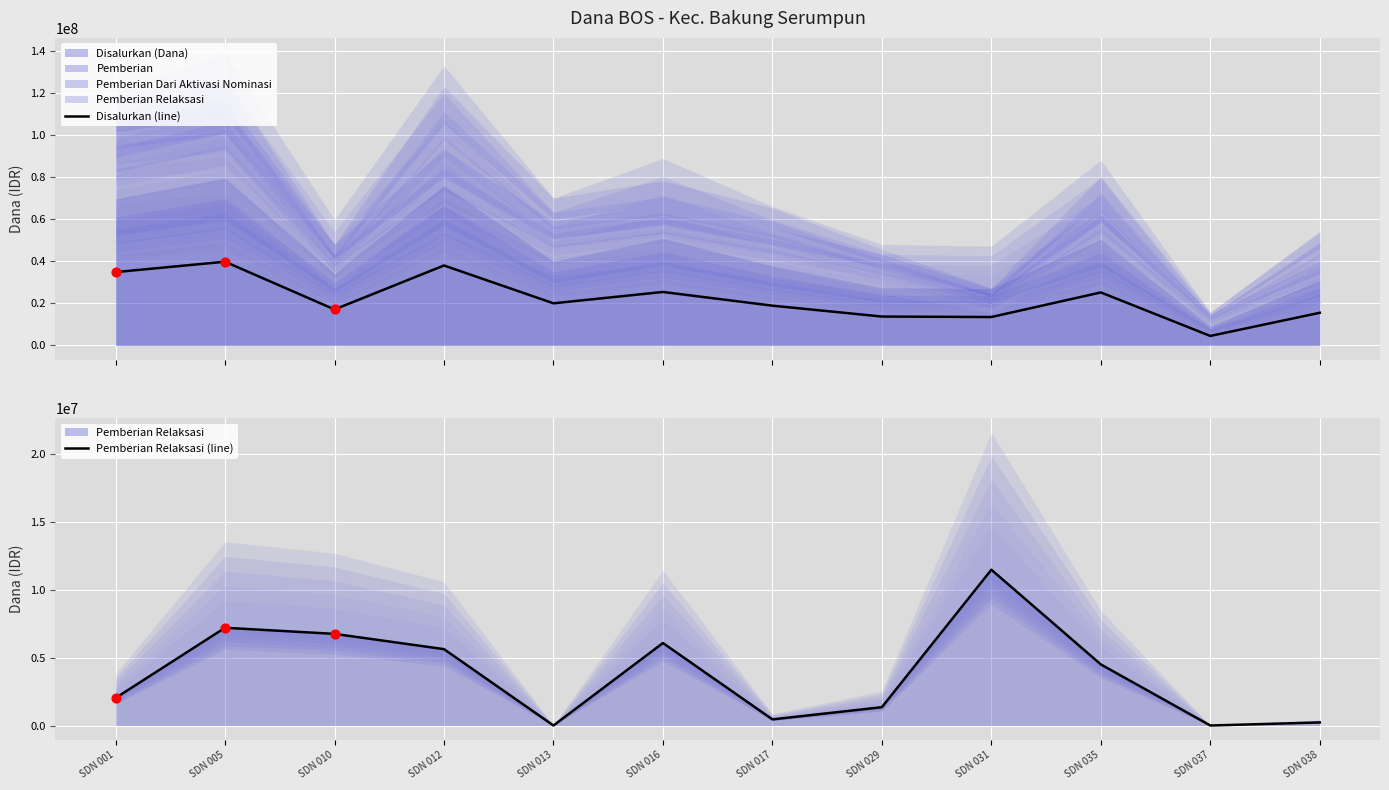

Which series reaches the minimum Y coordinate?

Pemberian Relaksasi (line)